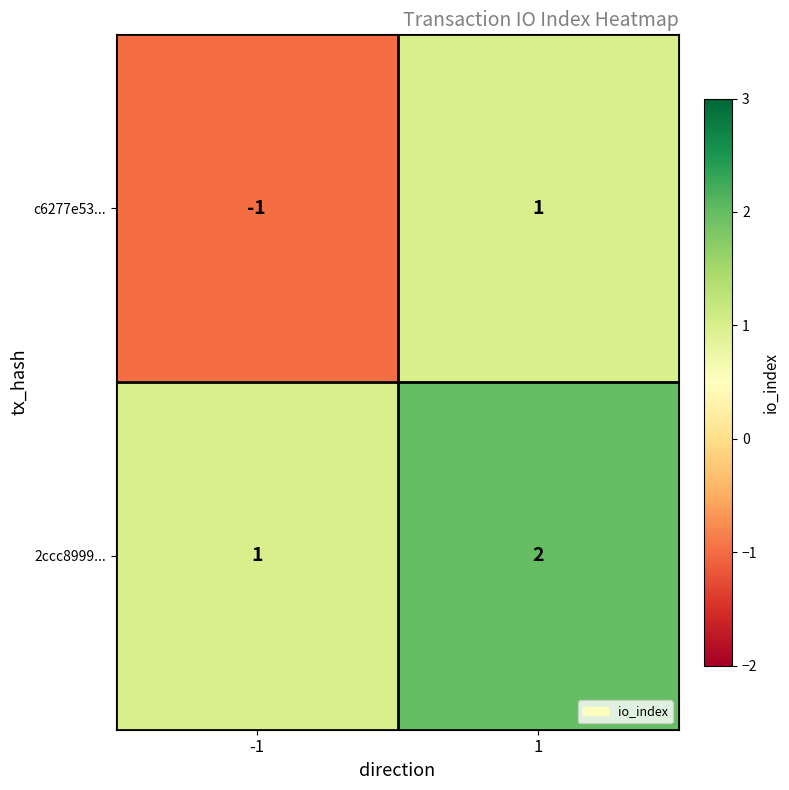

Which series has the largest total across all categories?

2ccc8999...